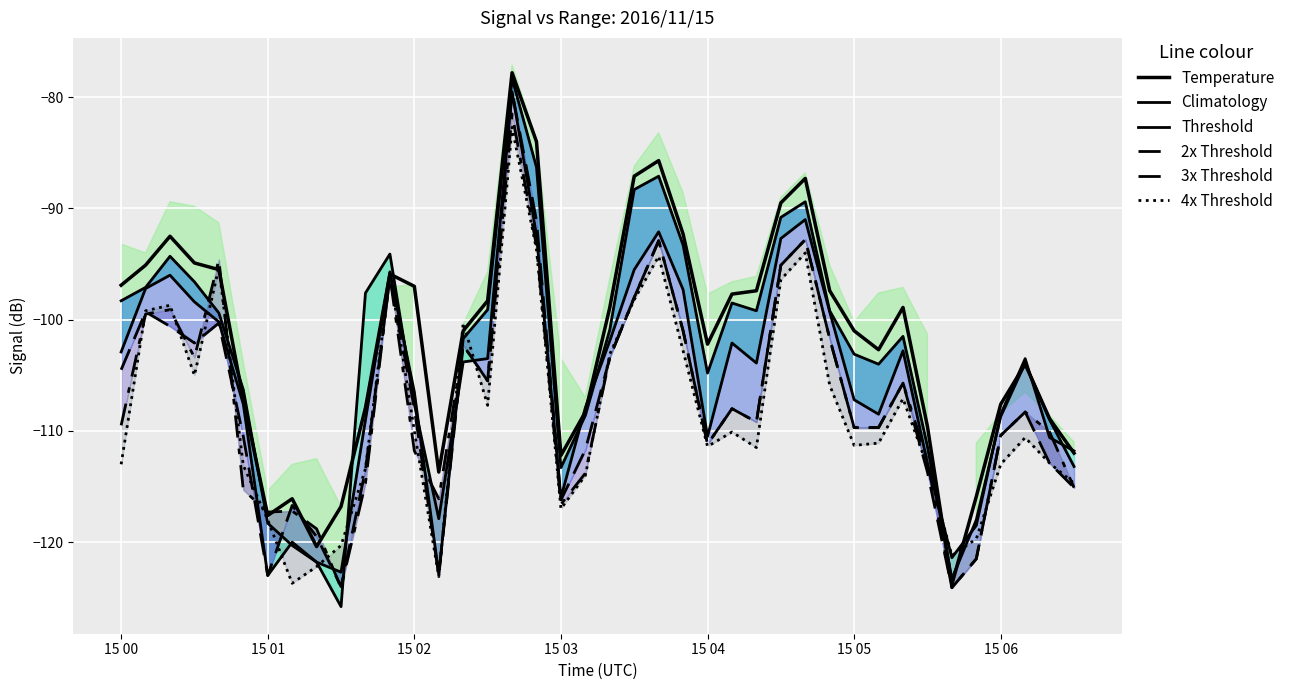

What is the total value across all series at 8?

-724.5